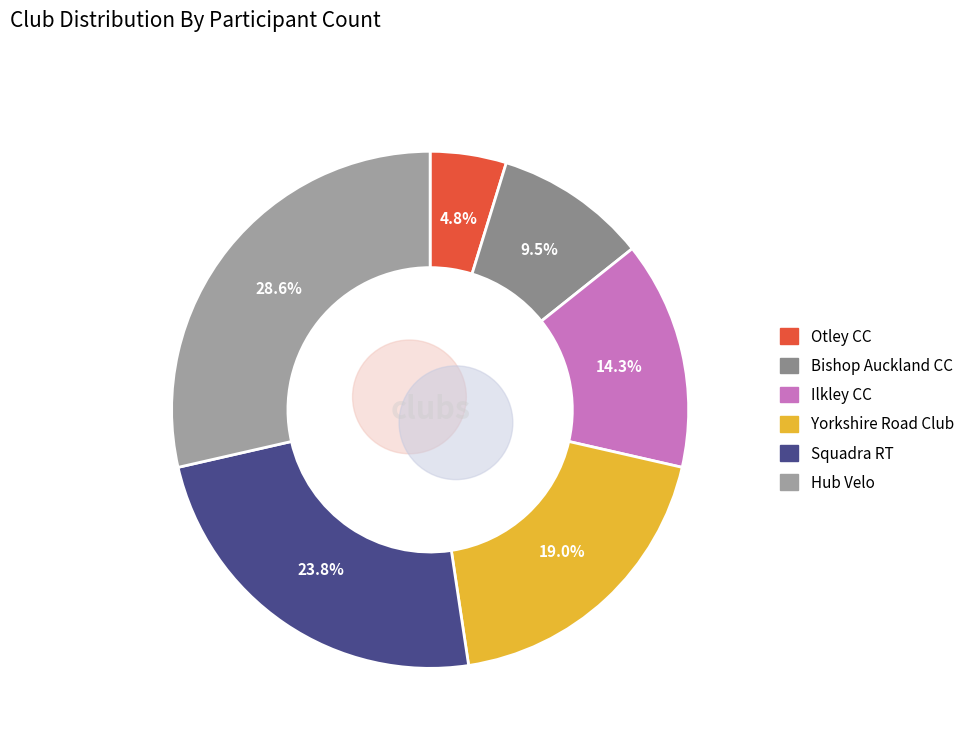

Rank the categories by value from lowest to highest.

Otley CC, Bishop Auckland CC, Ilkley CC, Yorkshire Road Club, Squadra RT, Hub Velo